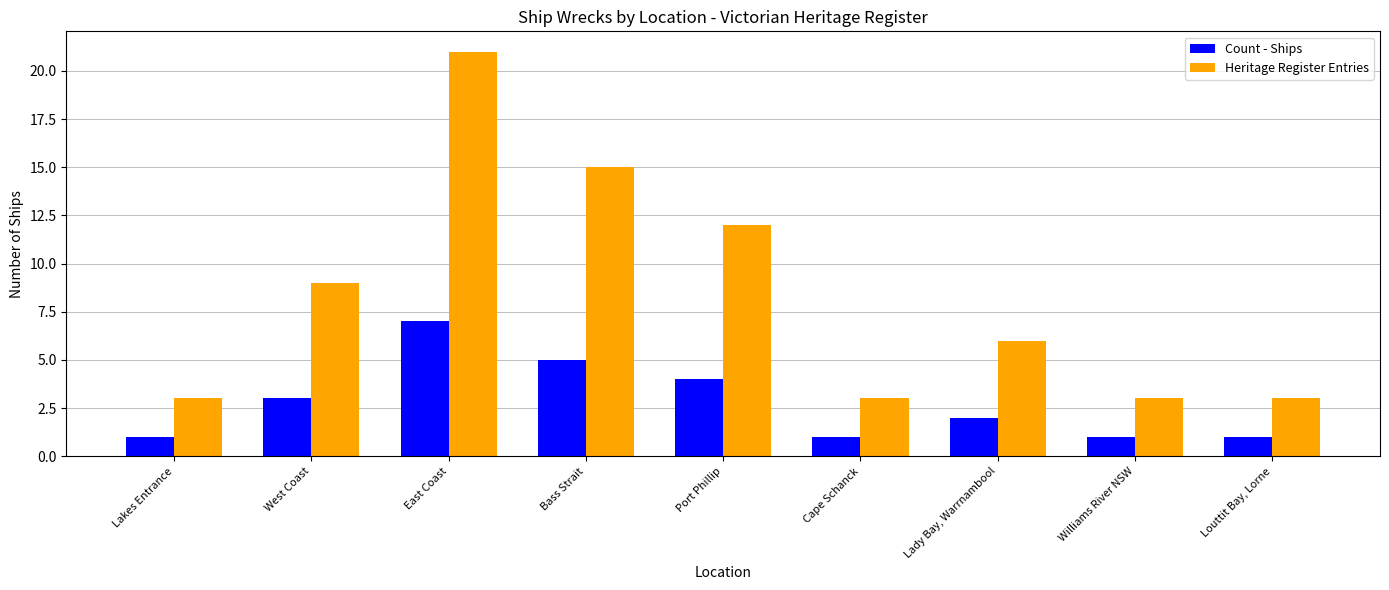

The Count - Ships series shows 5 at Bass Strait. True or false?

True